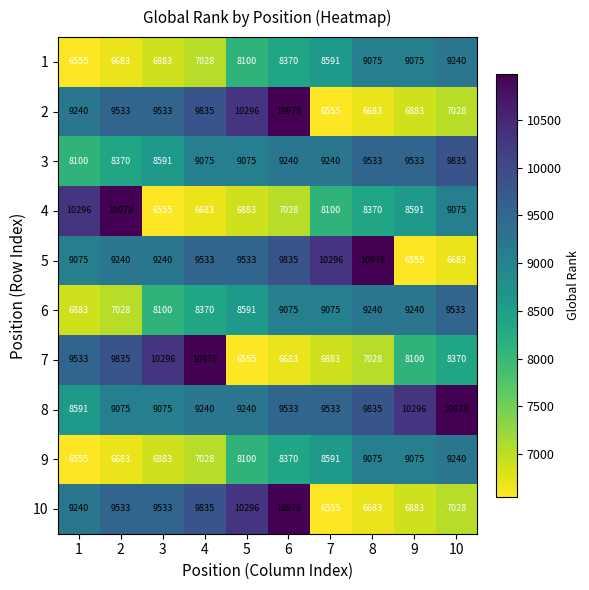

What is the difference between the 2 values at 1 and 2?

293